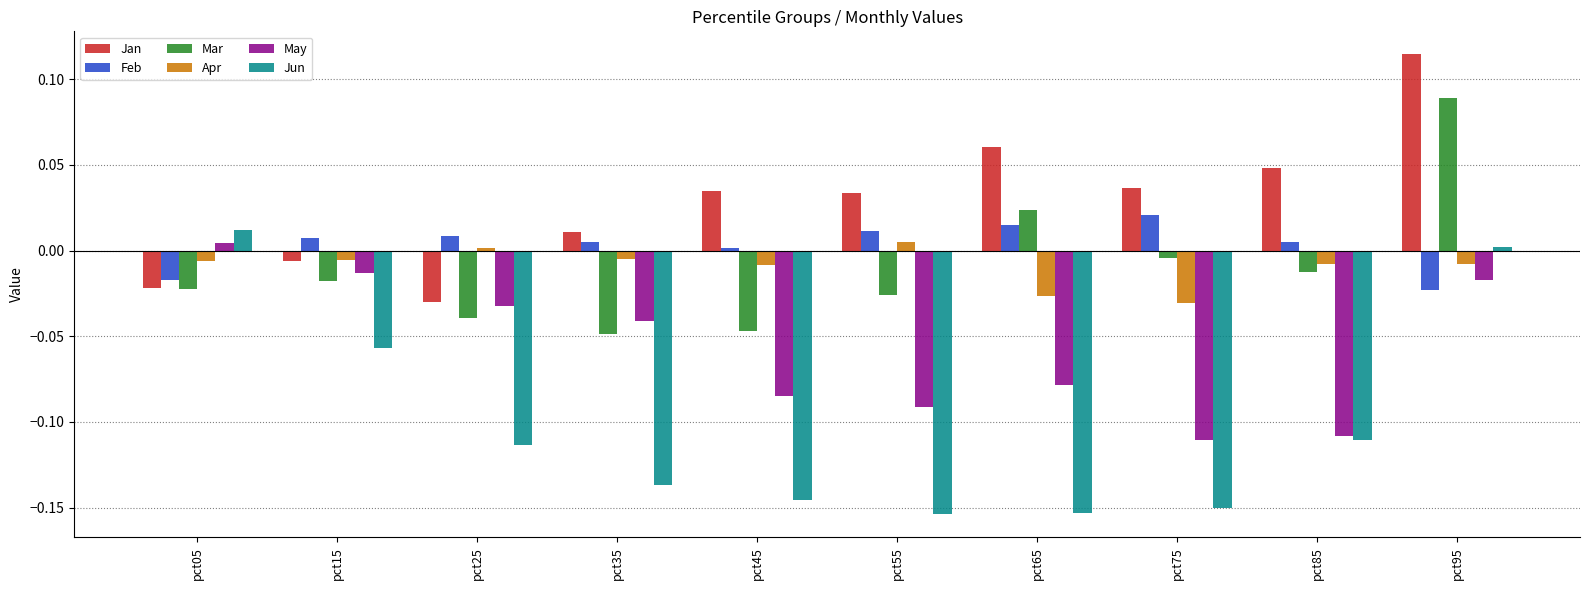

What is the sum of all Jun values?

-1.0